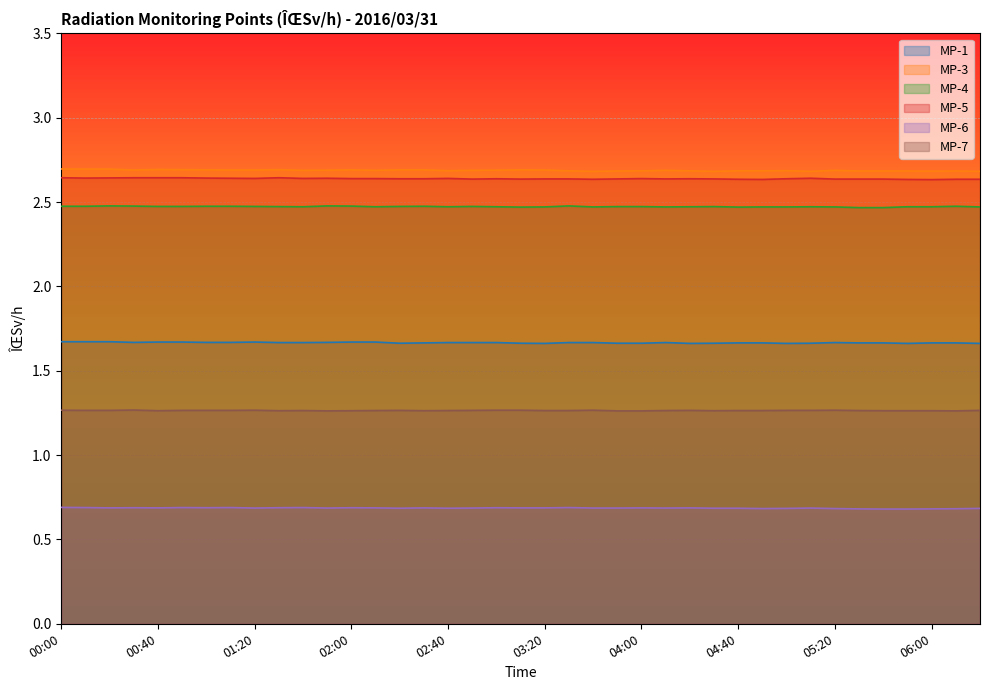

What are all the series names shown in the legend?

MP-1, MP-3, MP-4, MP-5, MP-6, MP-7